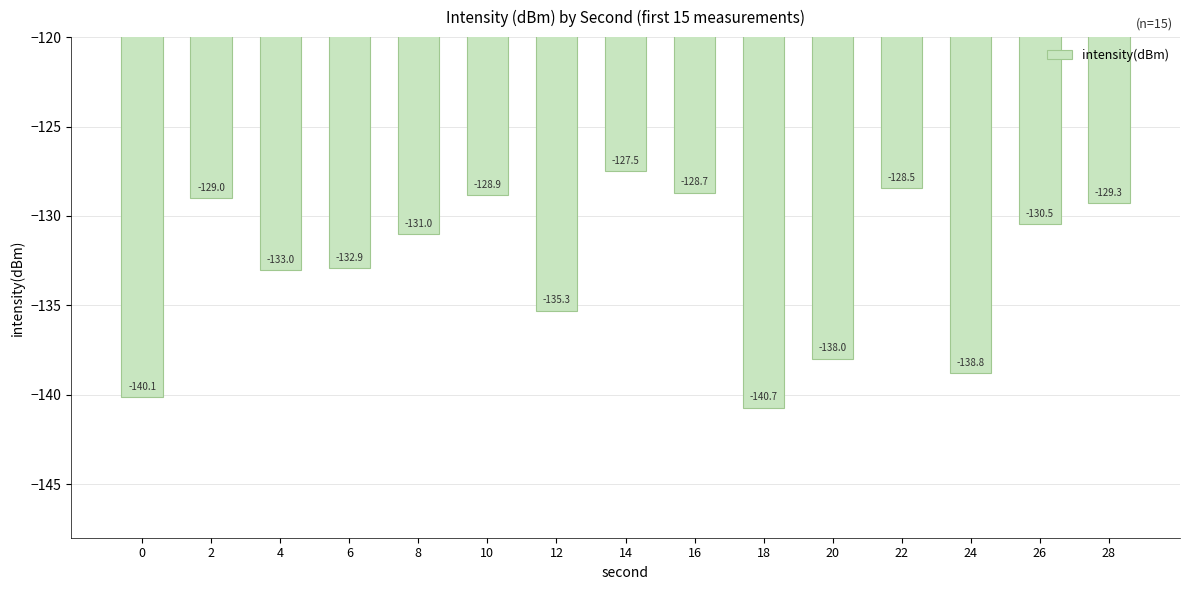

Is it true that the value at 12 is -135.3?

True